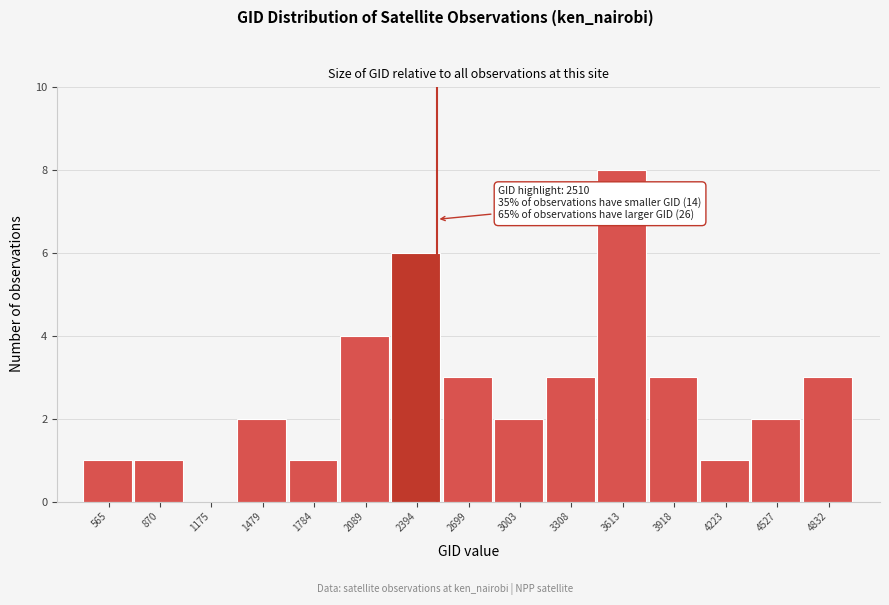

Over which range of the x-axis is the bar tallest?

3450 to 3750